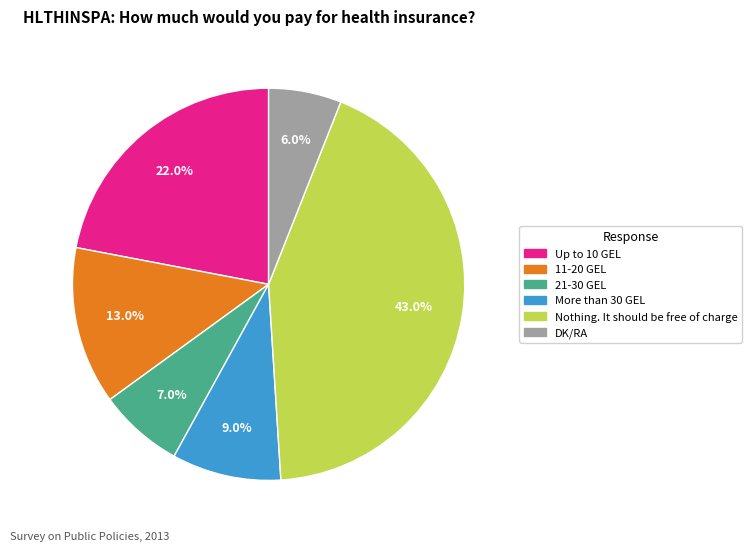

Count the number of slices in the pie.

6